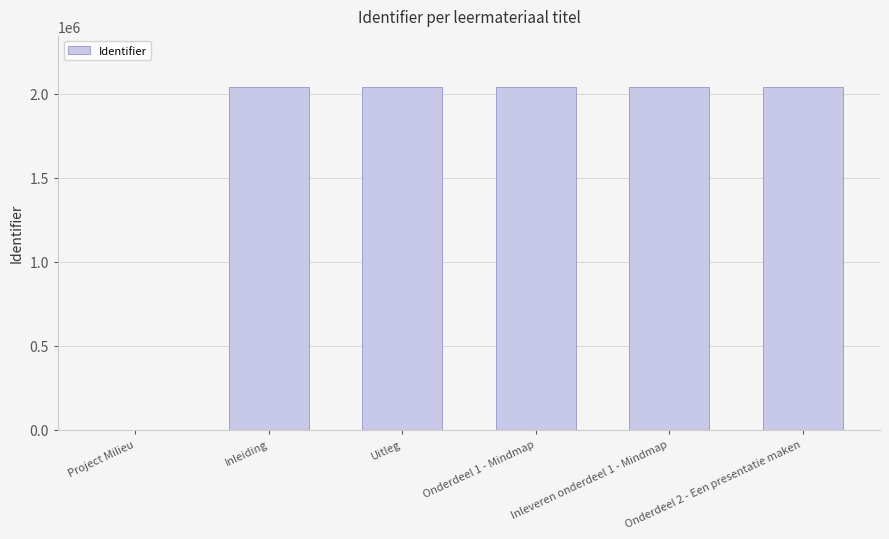

Approximately how many times larger is the value at Onderdeel 2 - Een presentatie maken compared to Inleiding?

1.0